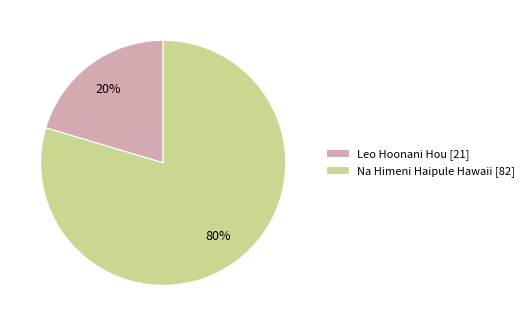

To the nearest percent, what percentage of the pie is Na Himeni Haipule Hawaii?

80%